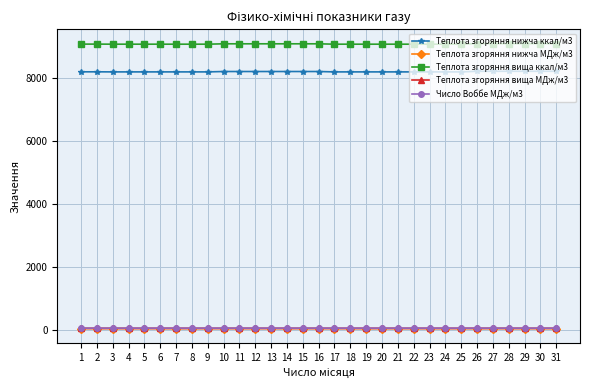

Is the value of Теплота згоряння вища ккал/м3 at 19 greater than the value of Теплота згоряння вища МДж/м3 at 20?

Yes